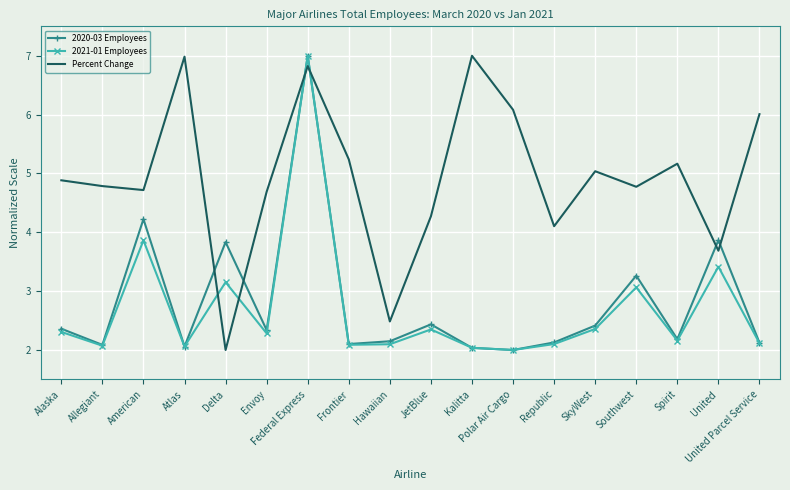

How many series are shown in this chart?

3